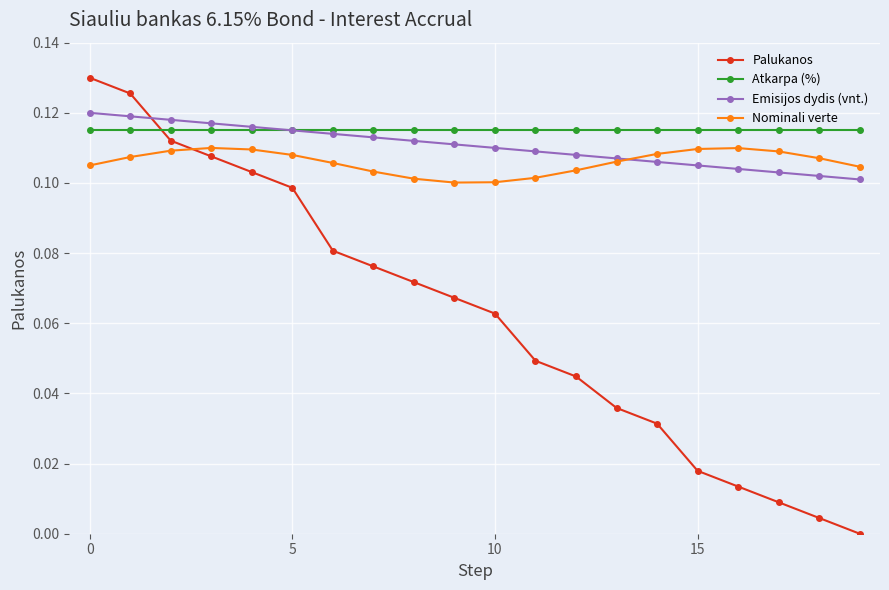

Which series has the widest spread of values?

Palukanos